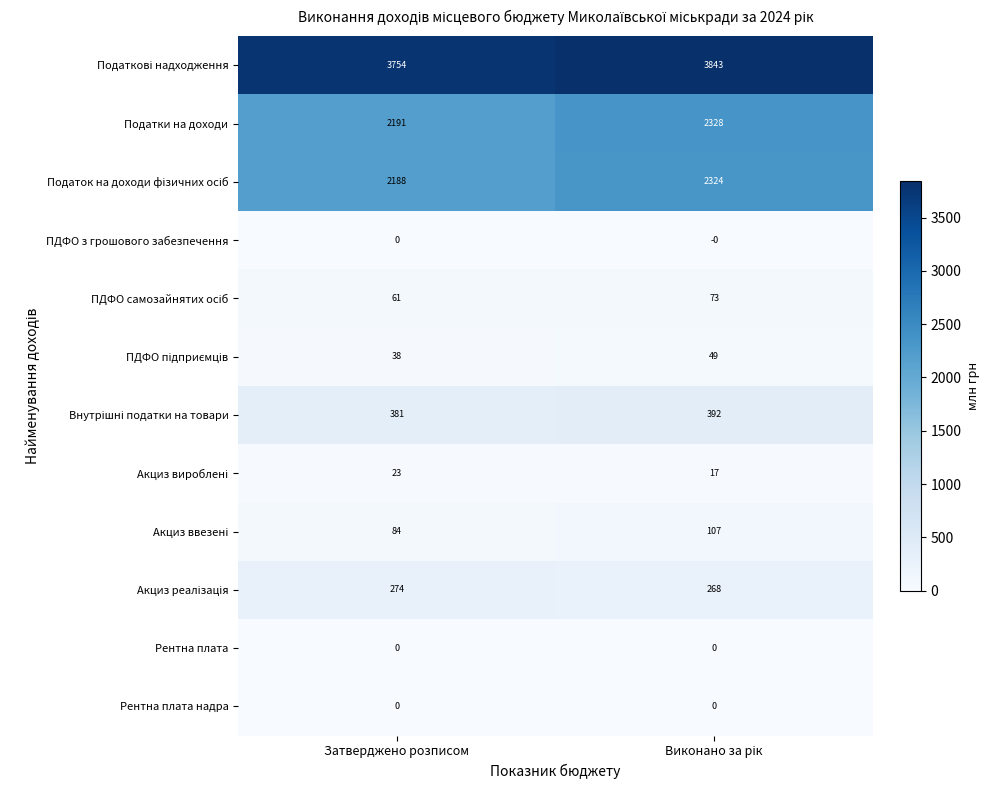

What is the maximum value shown in the chart?

3843